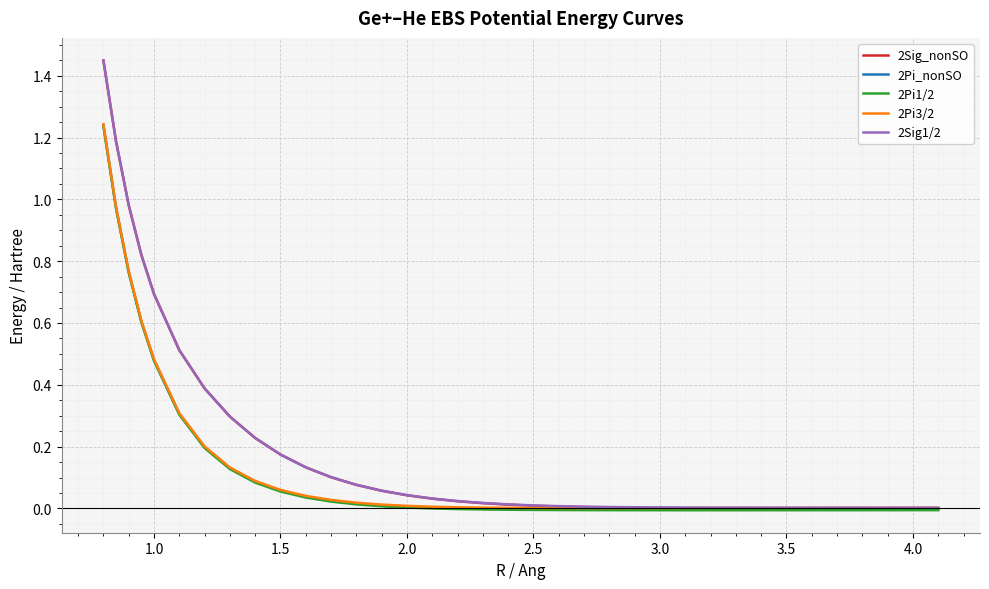

Which series has the widest spread of values?

2Sig_nonSO